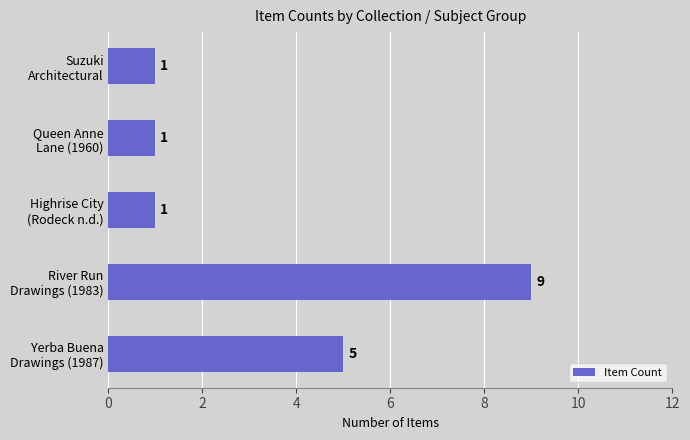

How many values are between 1 and 5?

4